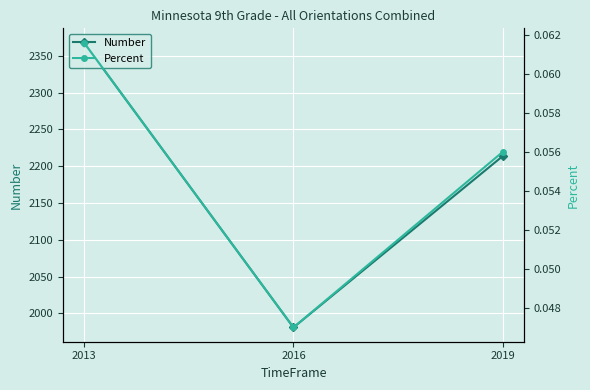

What are all the series names shown in the legend?

Number, Percent